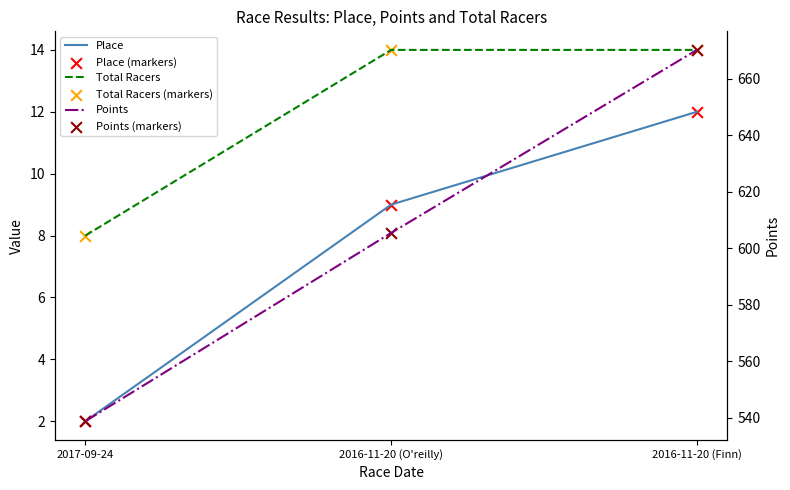

What are all the series names shown in the legend?

Place, Total Racers, Place (markers), Total Racers (markers), Points, Points (markers)